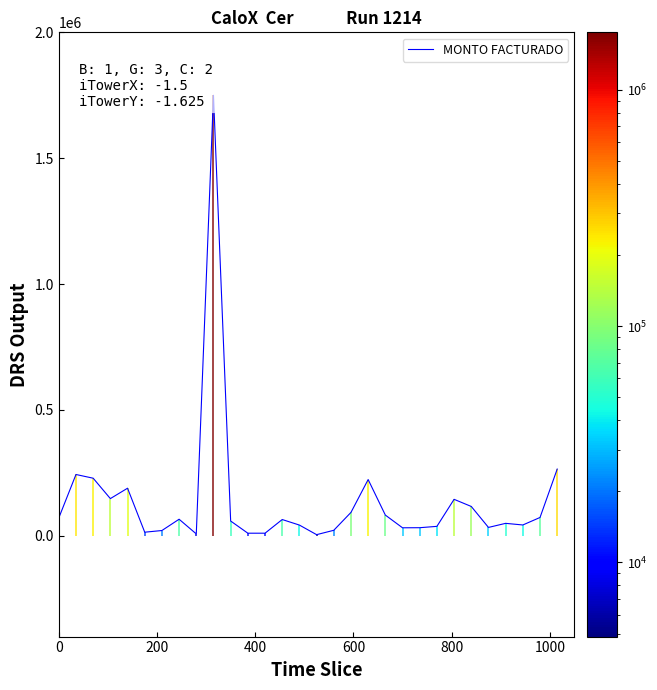

True or false: the data has more than 2 interior local peaks.

True